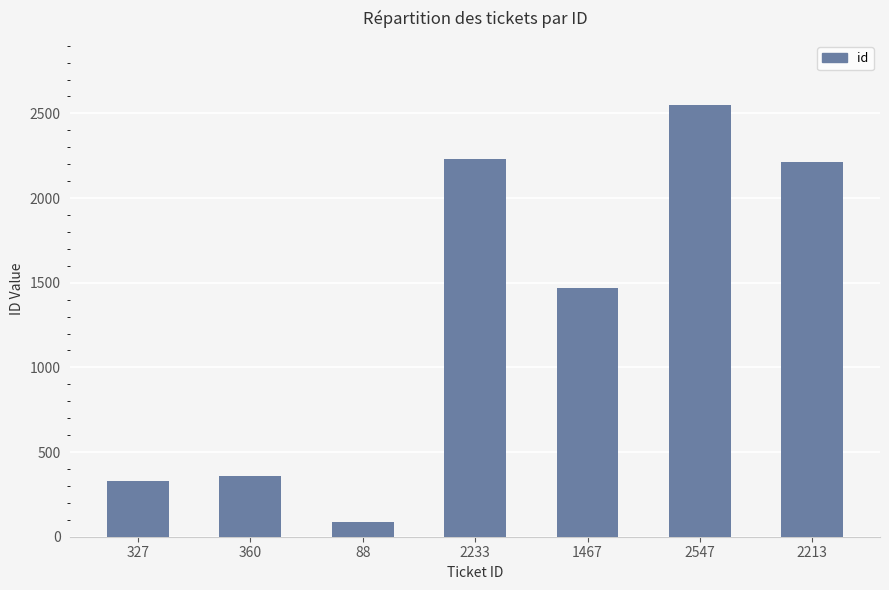

What is the difference between the second highest and minimum values?

2145